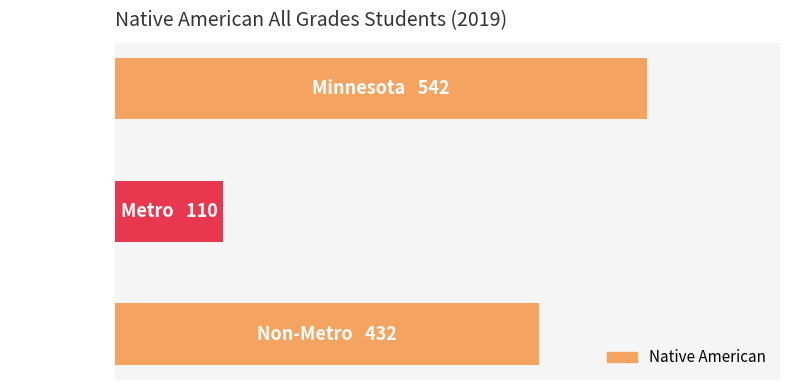

What is the difference between the maximum and second lowest values?

110